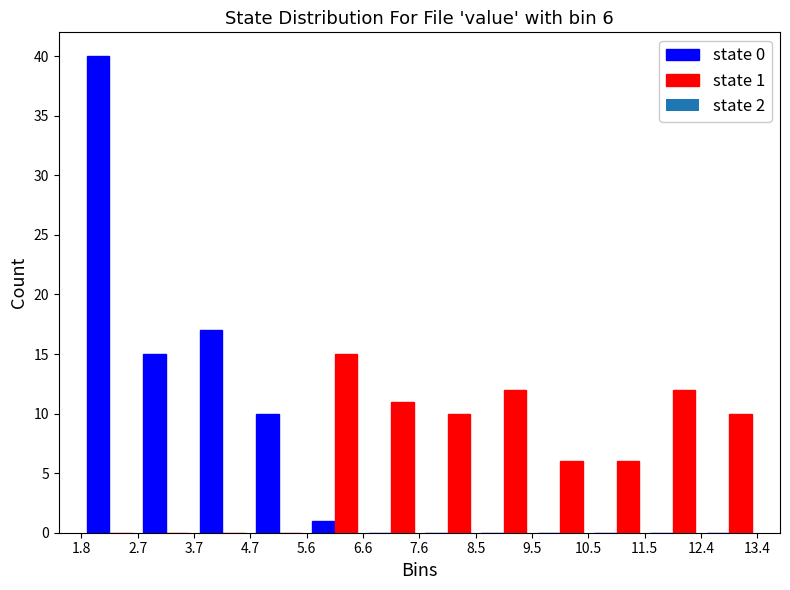

In the state 0 series, which range on the x-axis has the tallest bar?

1.8 to 2.7